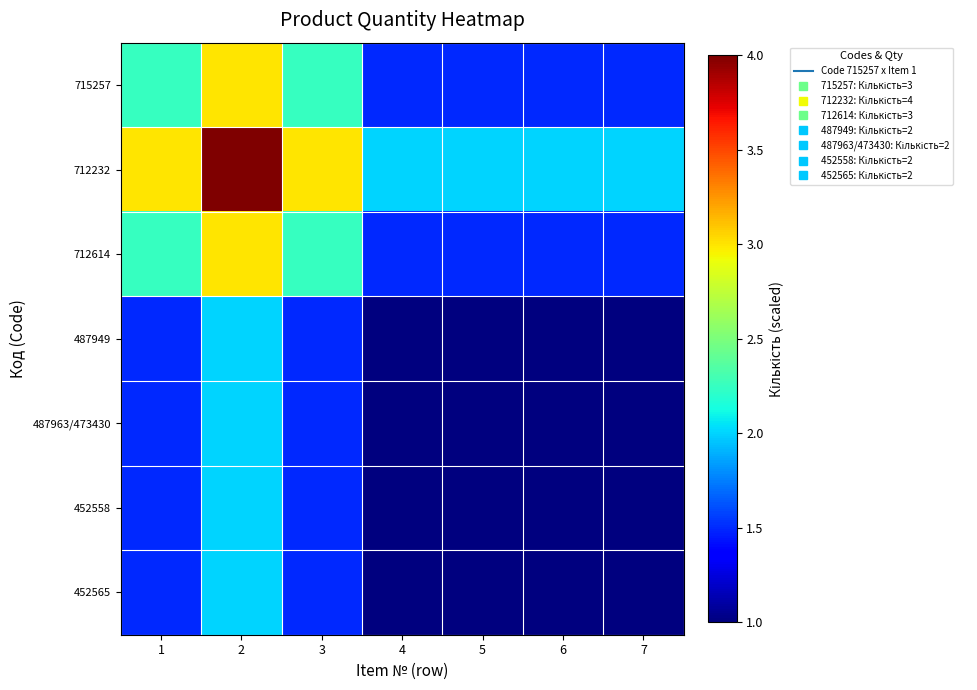

Rank the series at 1 from lowest to highest value.

487949, 487963/473430, 452558, 452565, 715257, 712614, 712232